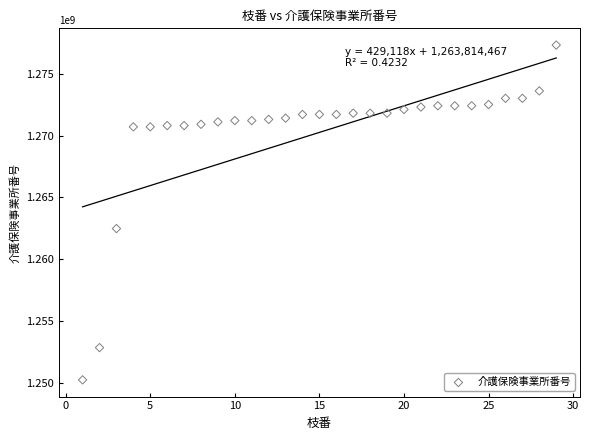

What Y value in the scatter plot is closest to 1263790048?

1262490191